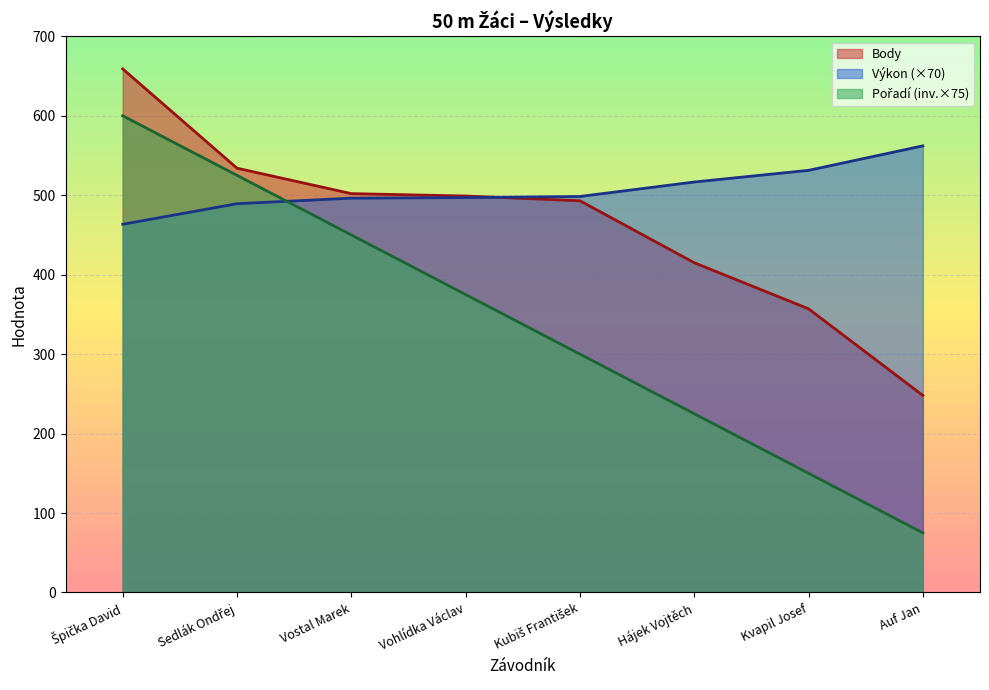

How many lines are shown in the chart?

3